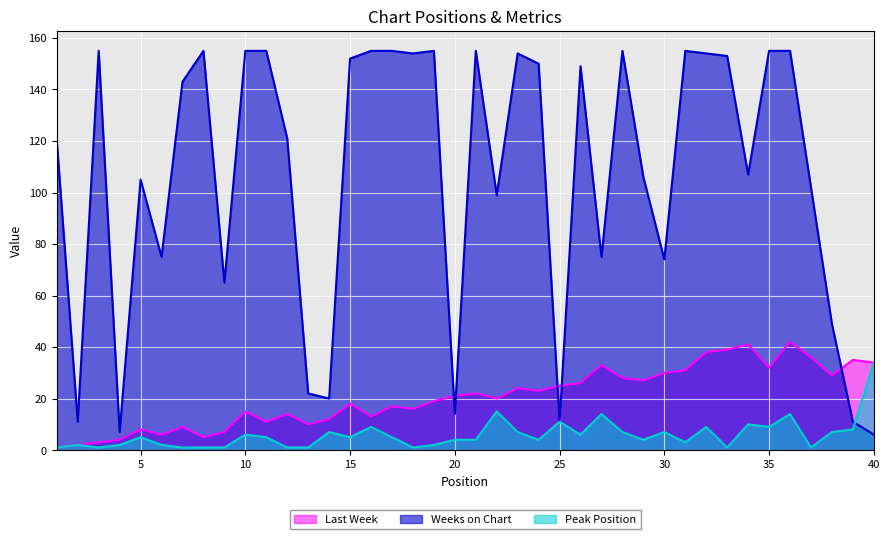

Reading left to right, list all the values displayed in this chart.

Last Week: 1=1	2=2	3=3	4=4	5=8	6=6	7=9	8=5	9=7	10=15	11=11	12=14	13=10	14=12	15=18	16=13	17=17	18=16	19=19	20=21	21=22	22=20	23=24	24=23	25=25	26=26	27=33	28=28	29=27	30=30	31=31	32=38	33=39	34=41	35=32	36=42	37=36	38=29	39=35	40=34
Weeks on Chart: 1=120	2=11	3=155	4=7	5=105	6=75	7=143	8=155	9=65	10=155	11=155	12=121	13=22	14=20	15=152	16=155	17=155	18=154	19=155	20=14	21=155	22=99	23=154	24=150	25=11	26=149	27=75	28=155	29=106	30=74	31=155	32=154	33=153	34=107	35=155	36=155	37=102	38=49	39=11	40=6
Peak Position: 1=1	2=2	3=1	4=2	5=5	6=2	7=1	8=1	9=1	10=6	11=5	12=1	13=1	14=7	15=5	16=9	17=5	18=1	19=2	20=4	21=4	22=15	23=7	24=4	25=11	26=6	27=14	28=7	29=4	30=7	31=3	32=9	33=1	34=10	35=9	36=14	37=1	38=7	39=8	40=34